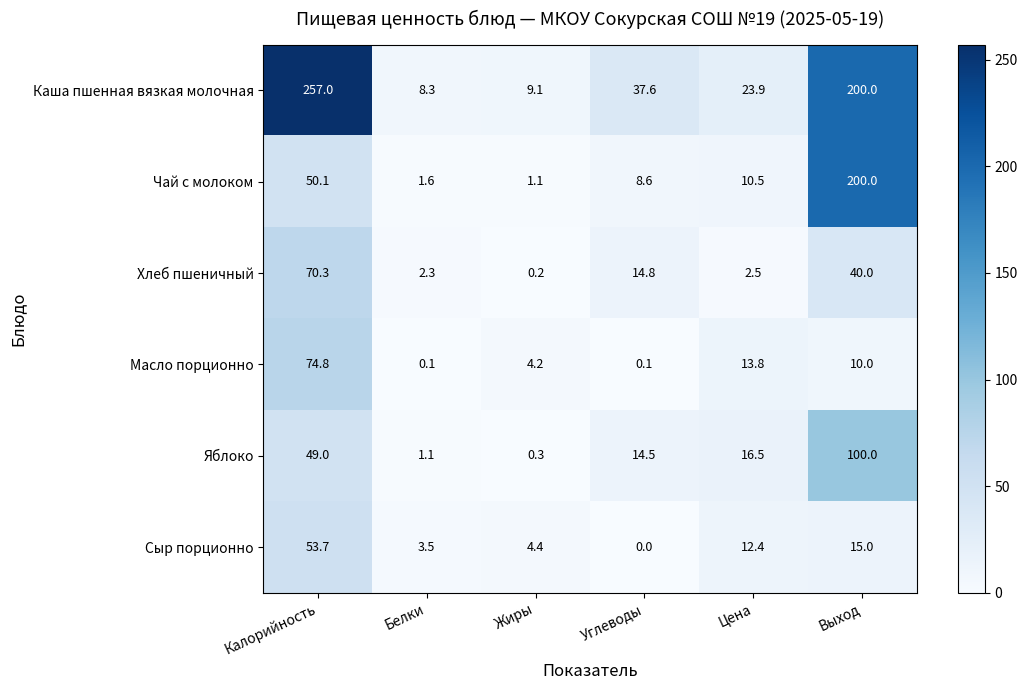

Rank the series by their maximum value, from lowest to highest.

Сыр порционно, Хлеб пшеничный, Масло порционно, Яблоко, Чай с молоком, Каша пшенная вязкая молочная